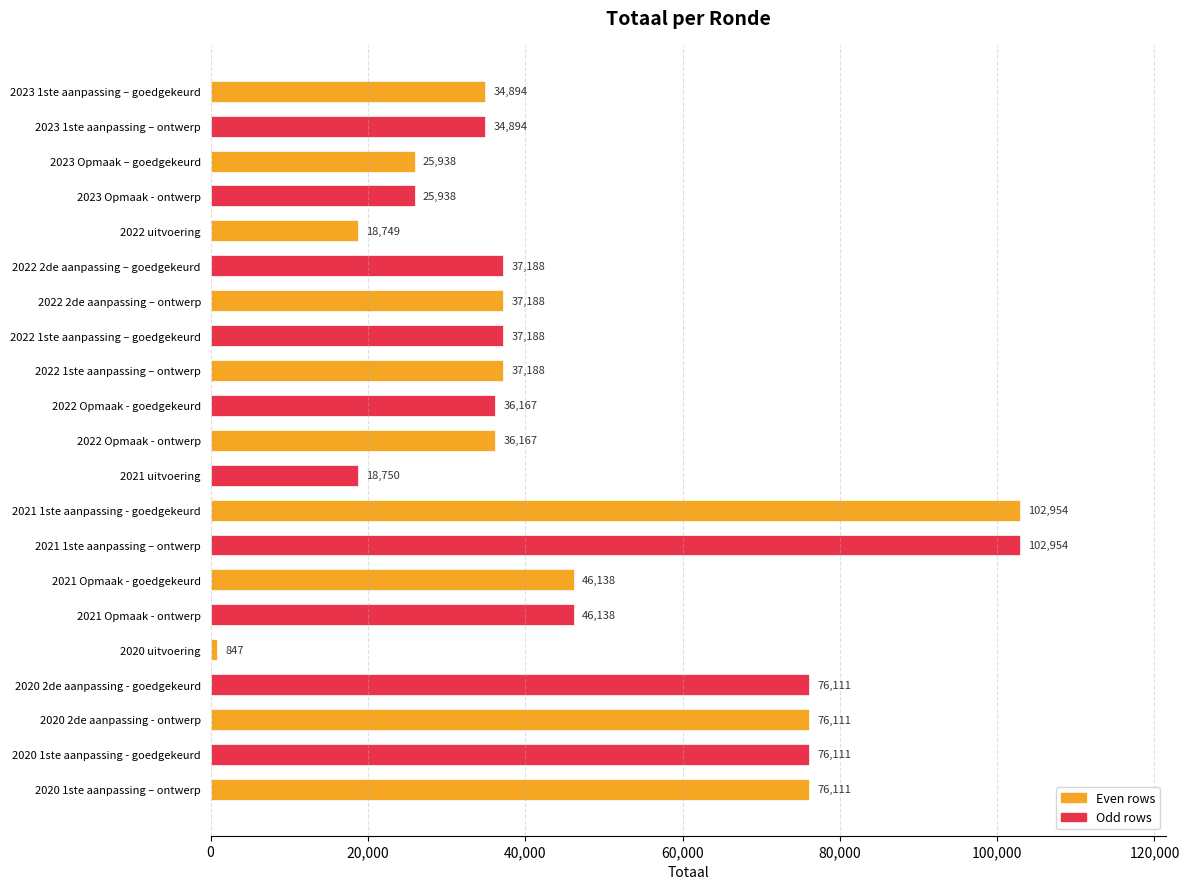

Which has a higher value, 2020 2de aanpassing - ontwerp or 2021 Opmaak - goedgekeurd?

2020 2de aanpassing - ontwerp